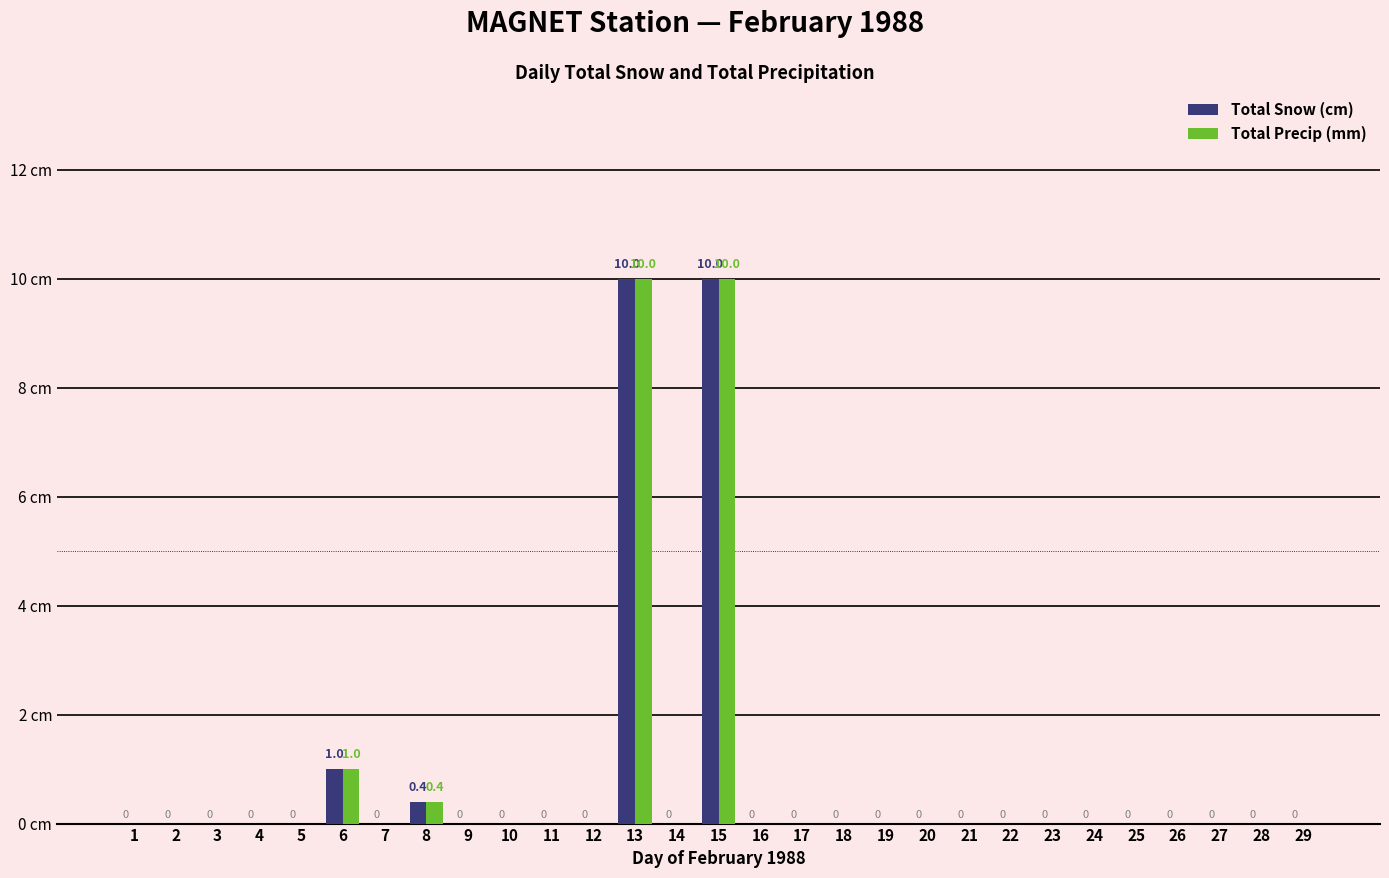

What is the difference between the second highest and minimum values in the Total Snow (cm) series?

10.0